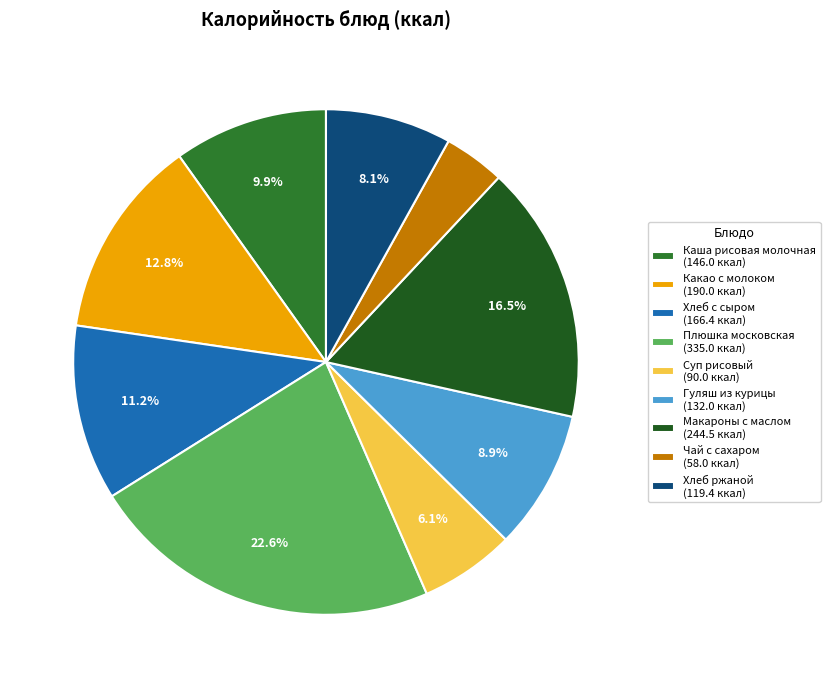

What percentage do Каша рисовая молочная and Суп рисовый together represent?

15.9%